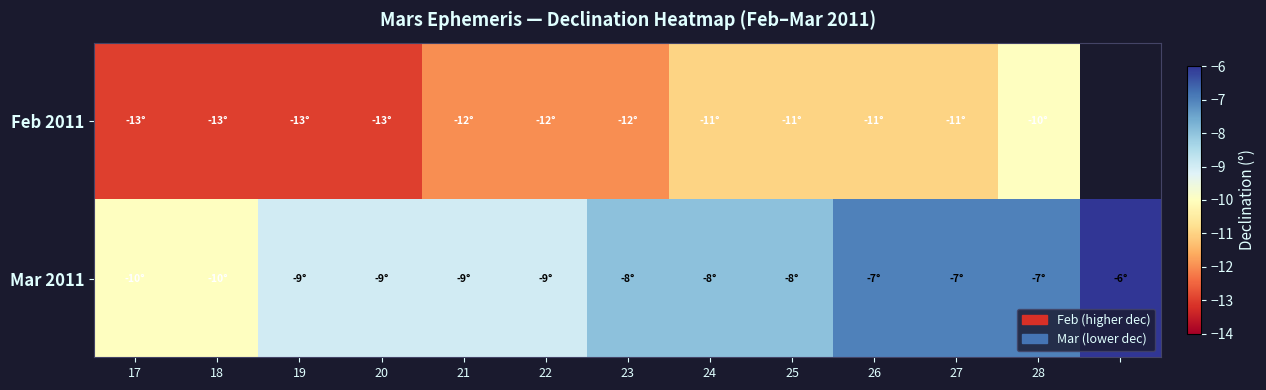

Is it true that Feb 2011 equals -13.0 at 18?

True